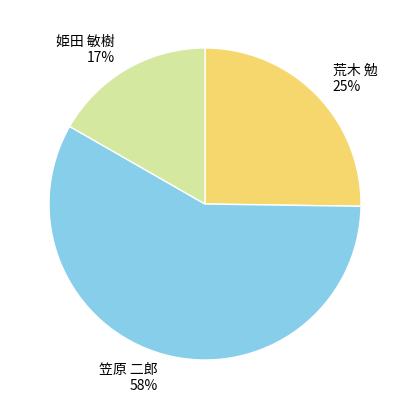

Combined, do 姫田 敏樹 and 笠原 二郎 account for over 50%?

Yes